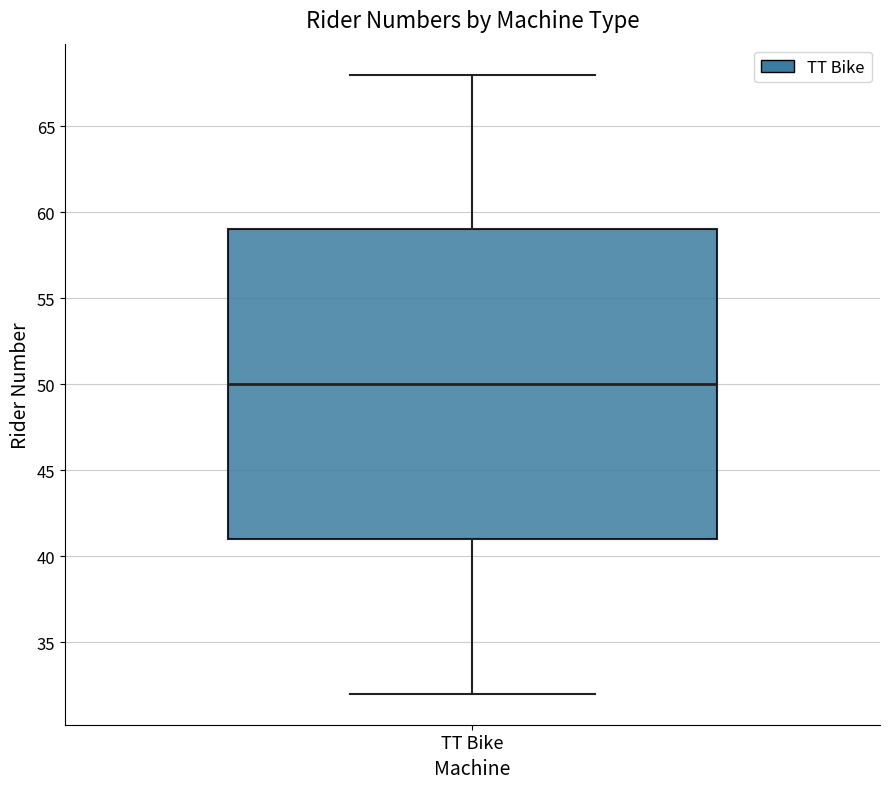

Transcribe this box plot: give where the median line is, the range the box spans, and where the two whiskers end, as read against the y-axis. The values are not printed on the chart, so give them approximately, as read against the axis.

median 50, box 41 to 59, whiskers 32 to 68